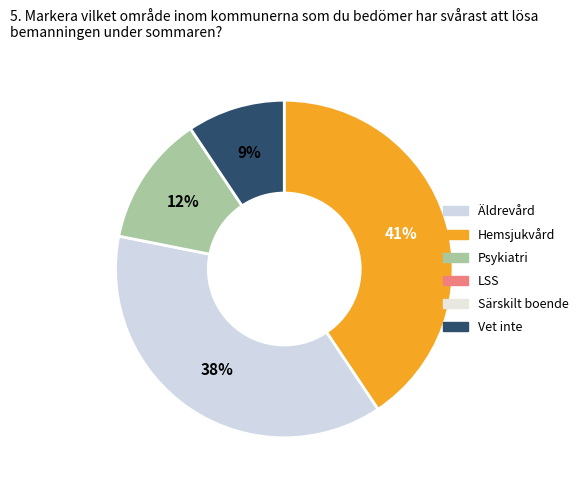

To the nearest percent, what is the average slice percentage?

25%